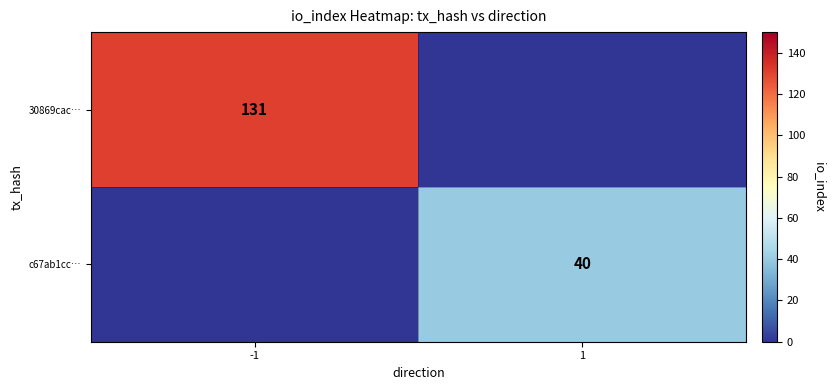

Is the value of 30869cac… at -1 greater than the value of c67ab1cc… at 1?

Yes